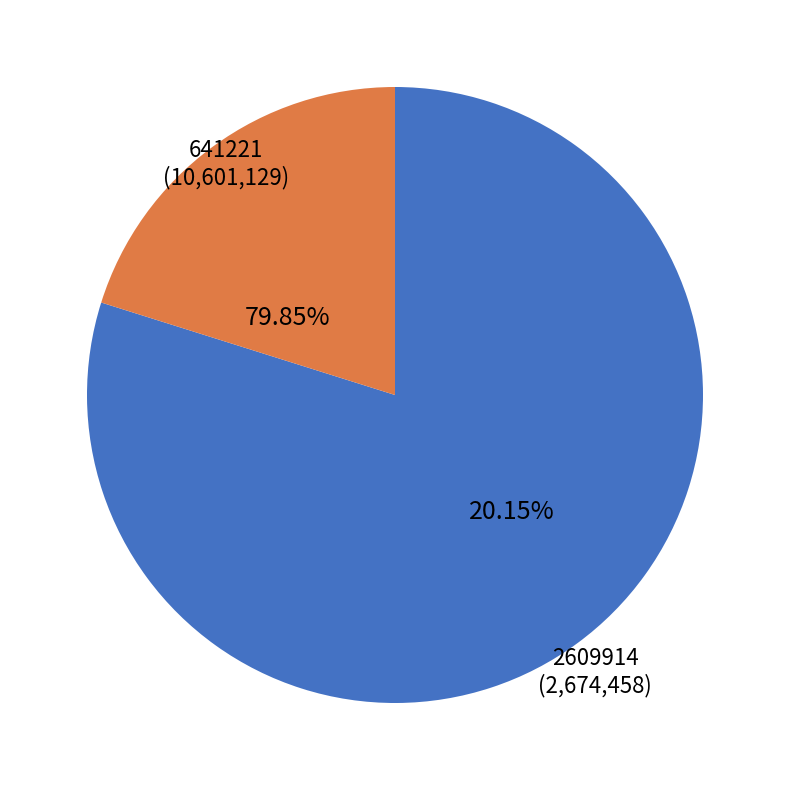

Is 641221 the majority of the pie?

Yes